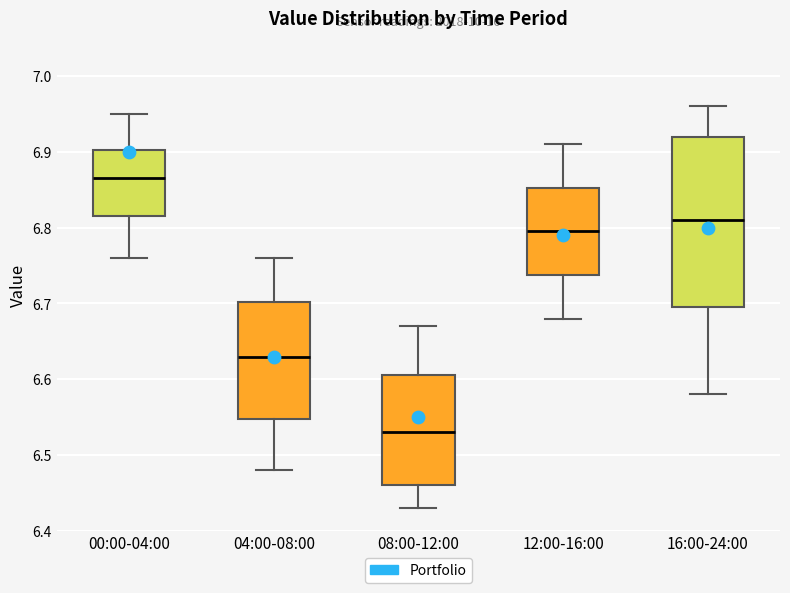

Where is the upper edge of the box for 04:00-08:00 on the y-axis? The values are not printed on the chart, so give them approximately, as read against the axis.

6.70